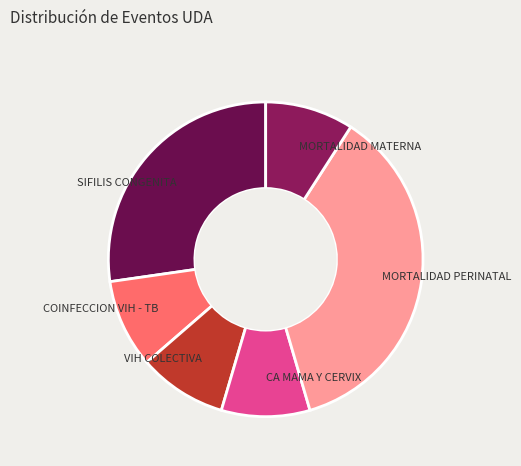

Which category has the biggest portion of the pie?

MORTALIDAD PERINATAL